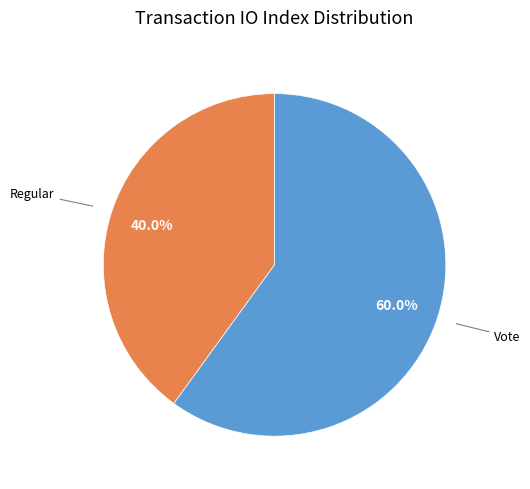

How many slices are in this pie chart?

2